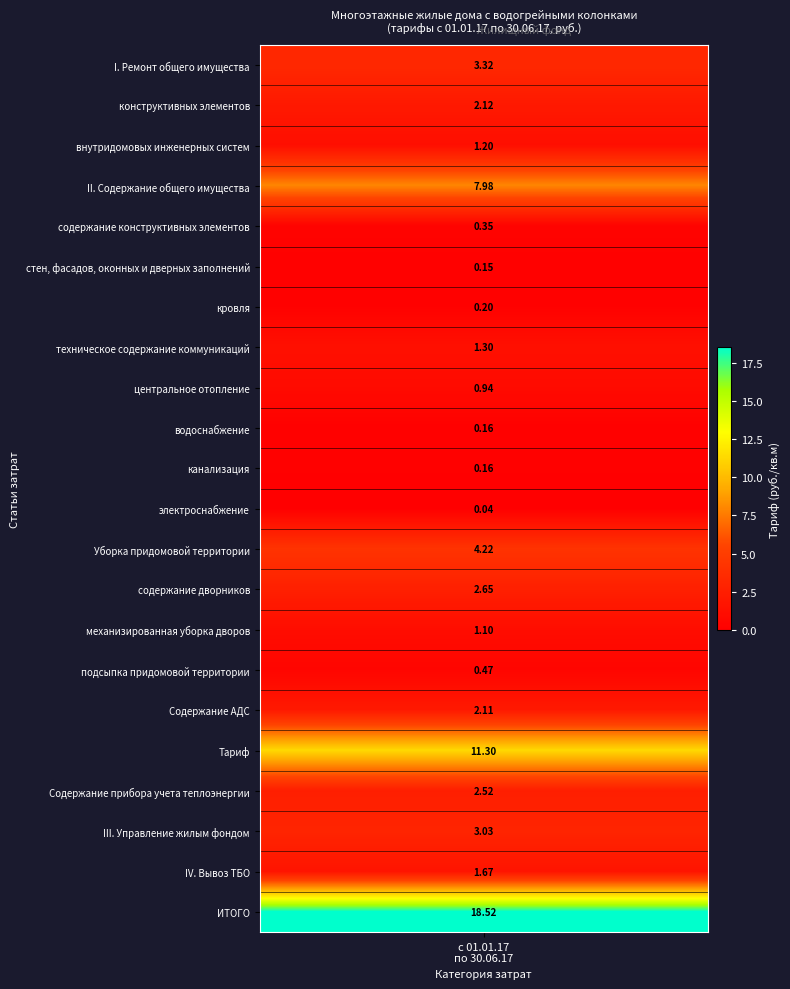

List the labels in order of value, largest first.

ИТОГО, Тариф, II. Содержание общего имущества, Уборка придомовой территории, I. Ремонт общего имущества, III. Управление жилым фондом, содержание дворников, Содержание прибора учета теплоэнергии, конструктивных элементов, Содержание АДС, IV. Вывоз ТБО, техническое содержание коммуникаций, внутридомовых инженерных систем, механизированная уборка дворов, центральное отопление, подсыпка придомовой территории, содержание конструктивных элементов, кровля, водоснабжение, канализация, стен, фасадов, оконных и дверных заполнений, электроснабжение